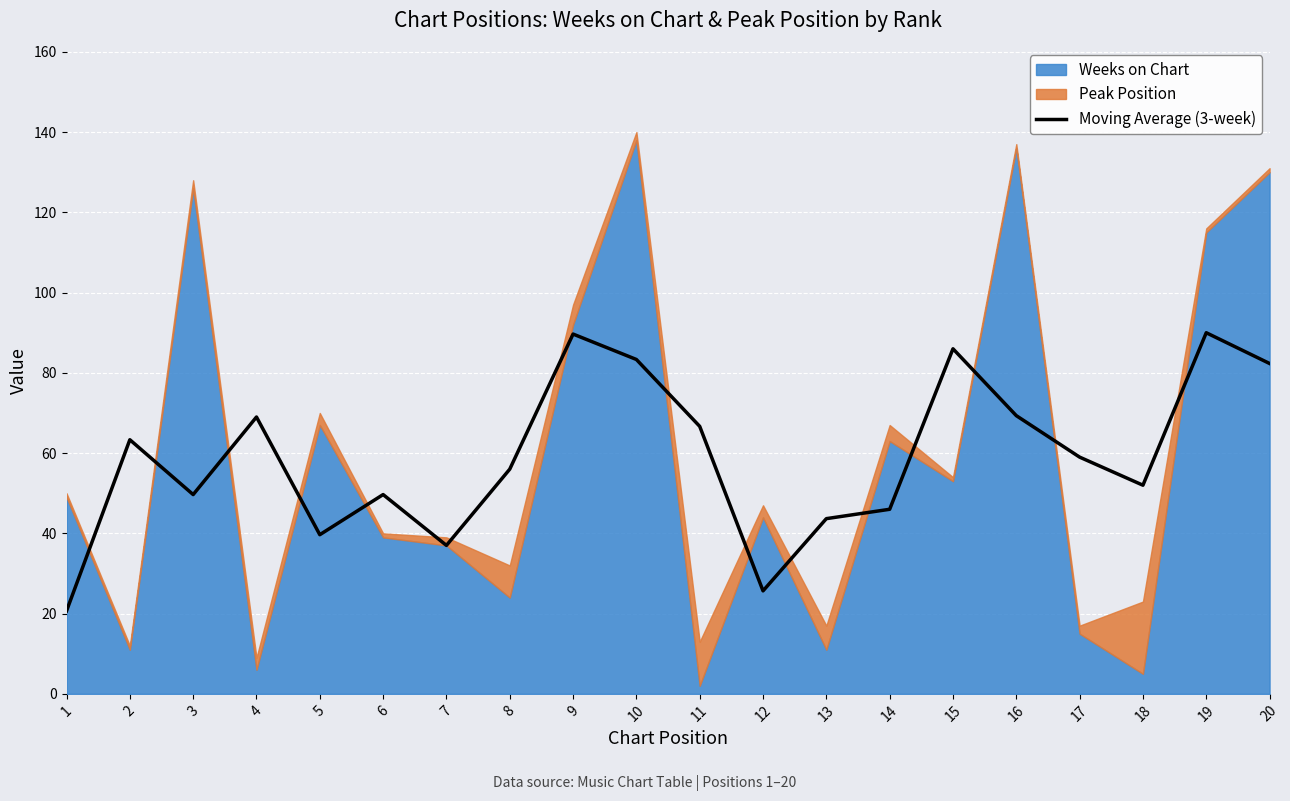

True or false: Moving Average (3-week) has a value of 69.0 at 4.

True